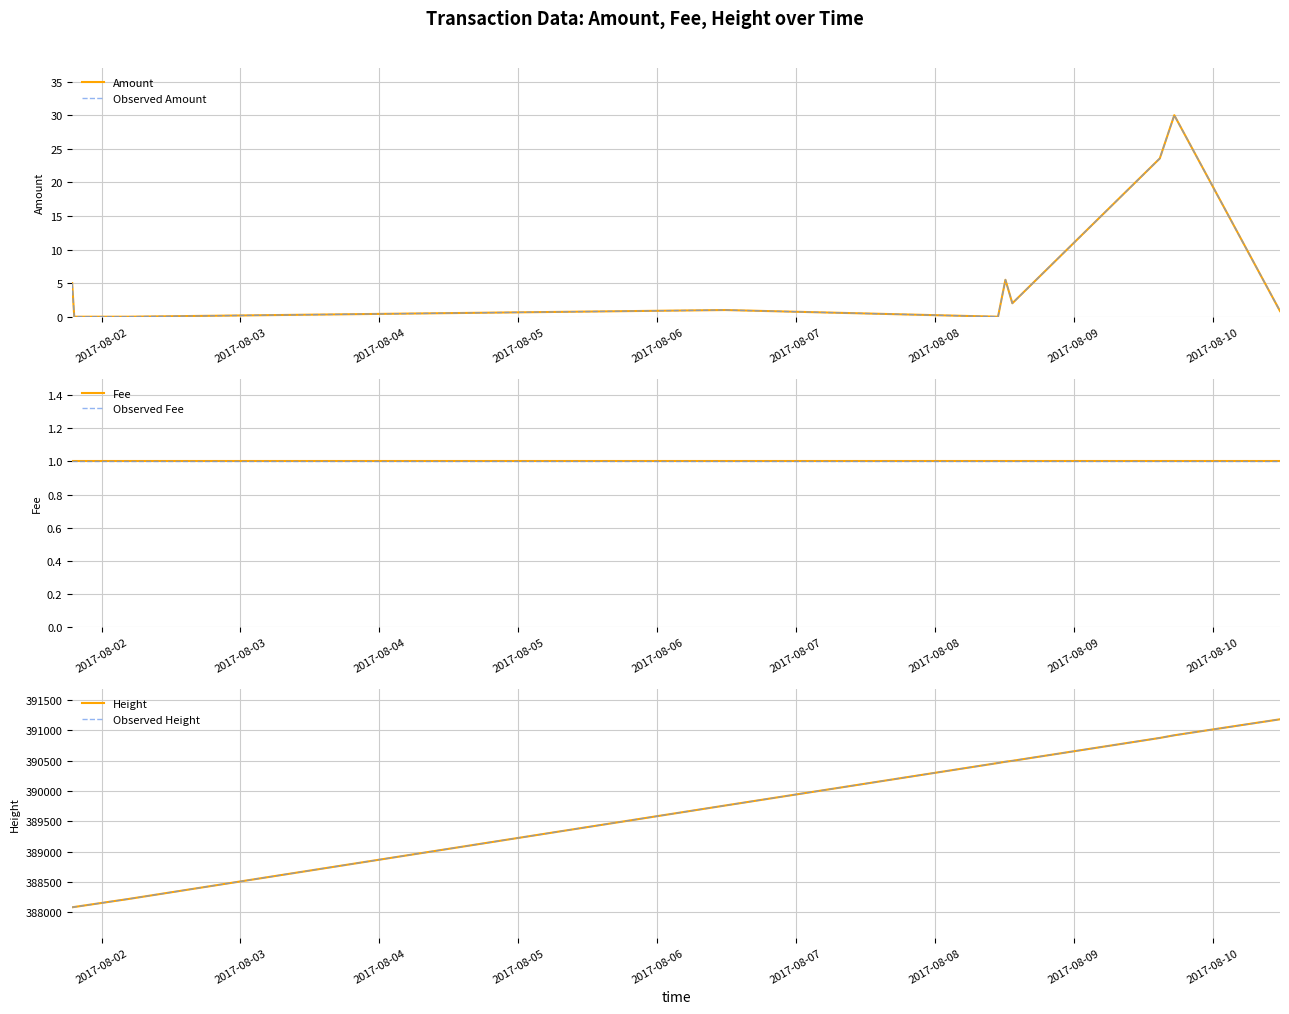

What are all the series names shown in the legend?

Amount, Observed Amount, Fee, Observed Fee, Height, Observed Height